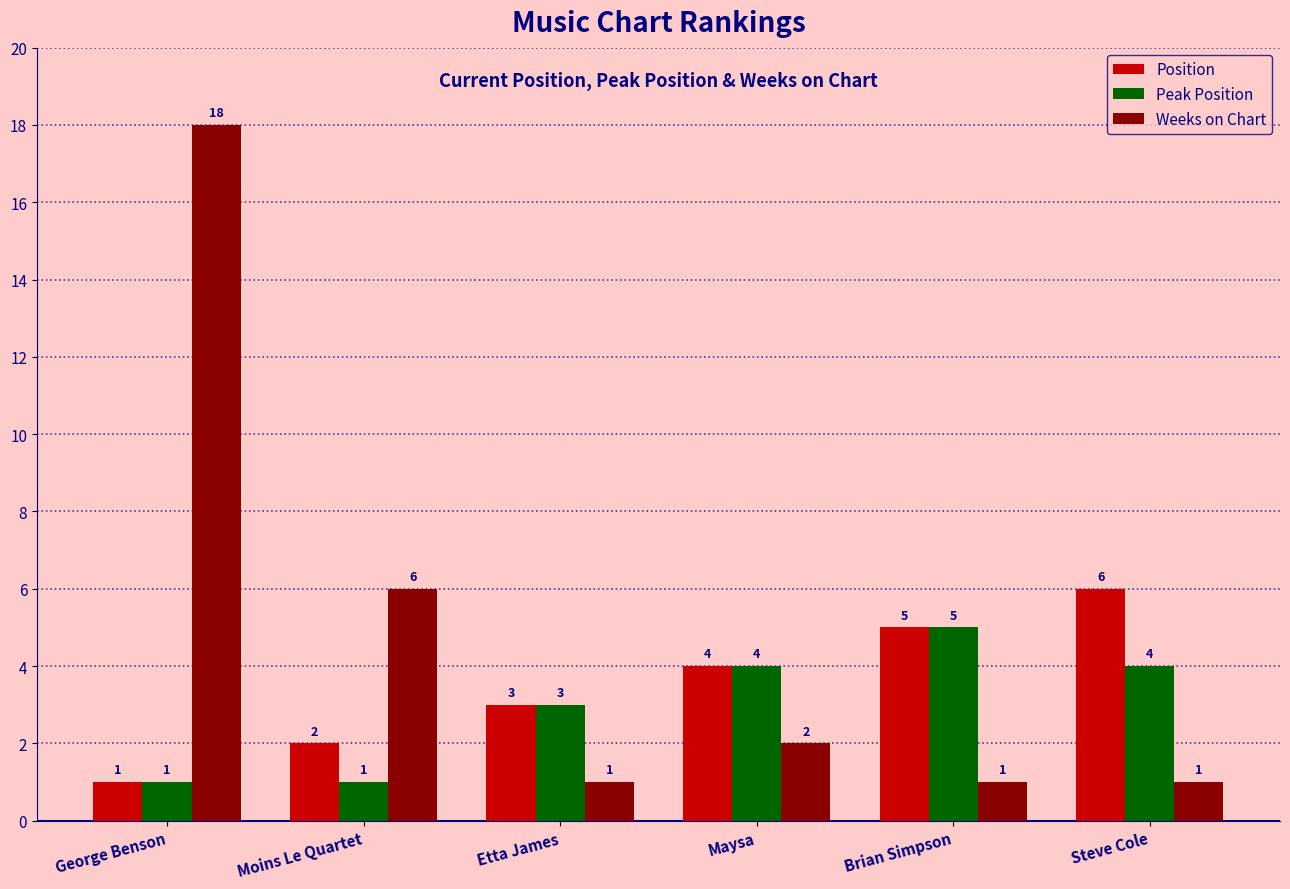

Which category has the highest value across all series?

George Benson